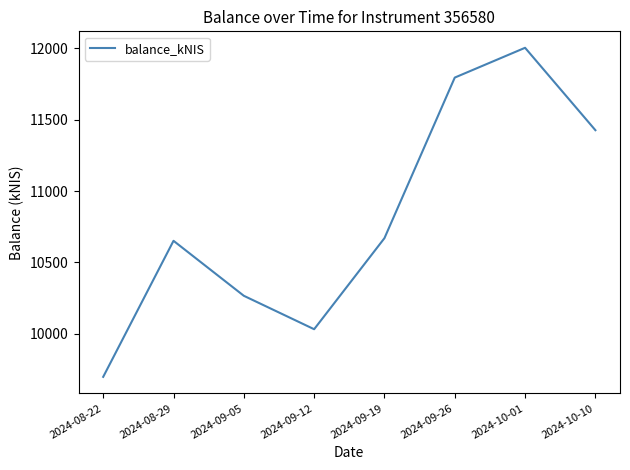

Which has a higher value, 2024-08-22 or 2024-09-19?

2024-09-19